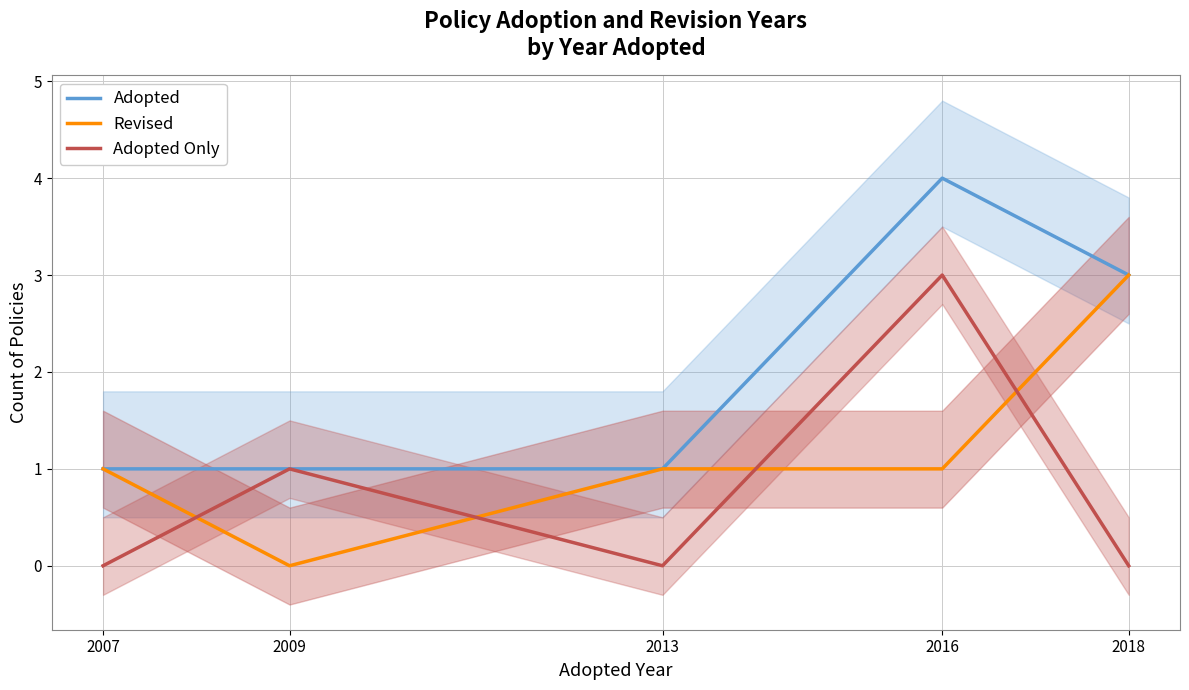

True or false: Adopted Only has more than 1 points higher than both neighbors.

True